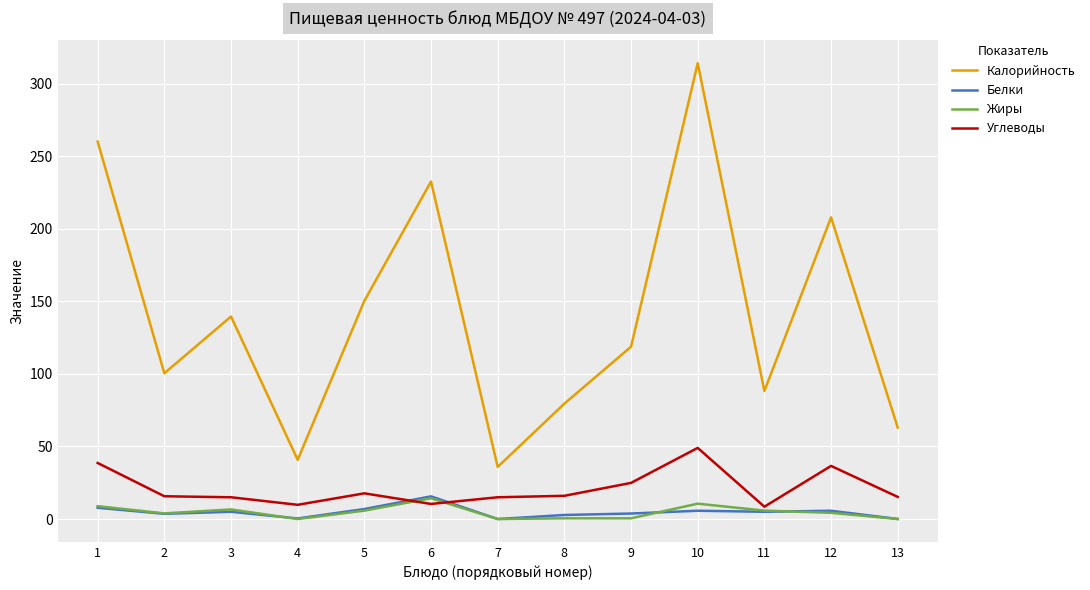

Is the value of Белки at 11 greater than the value of Жиры at 6?

No